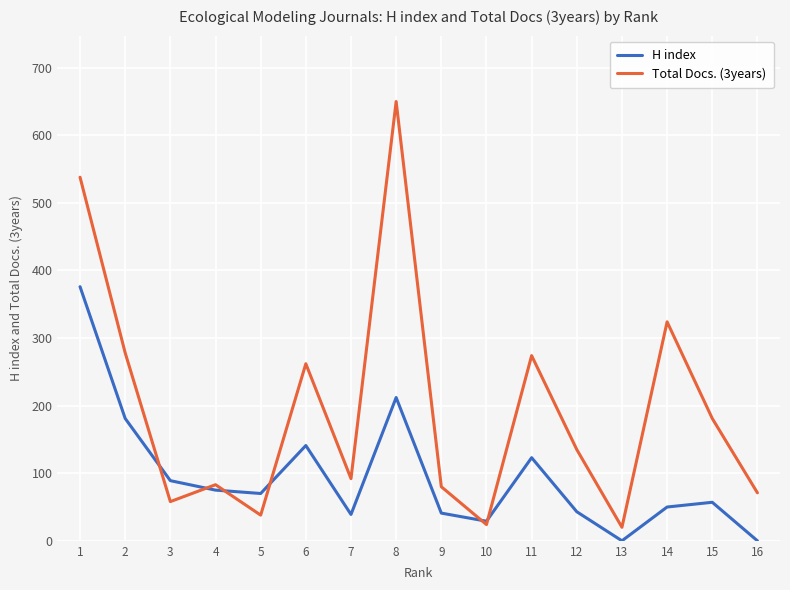

Is the value of H index at 8 greater than the value of Total Docs. (3years) at 15?

Yes